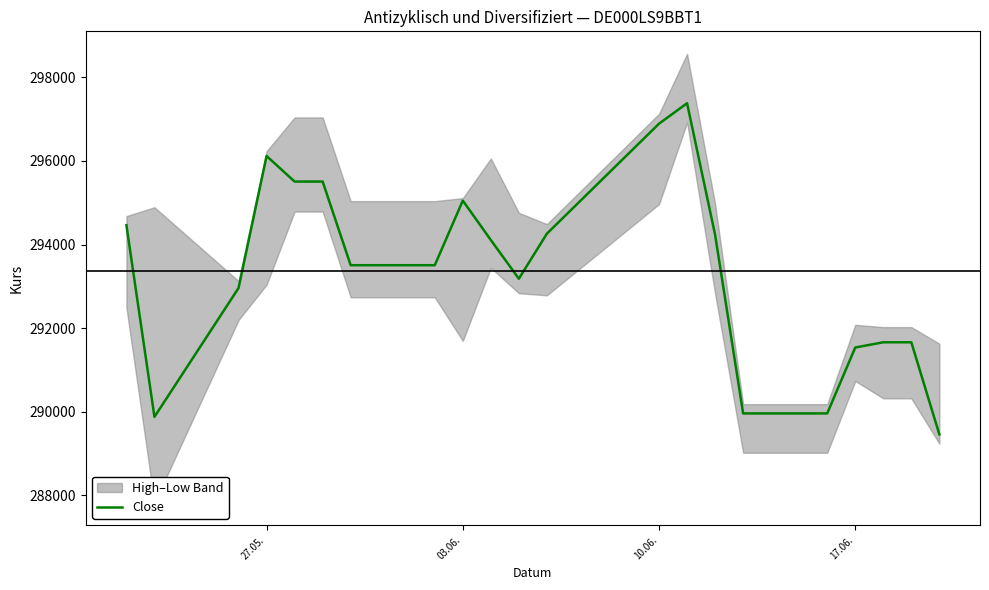

How many points are higher than both their immediate neighbors (excluding endpoints)?

3